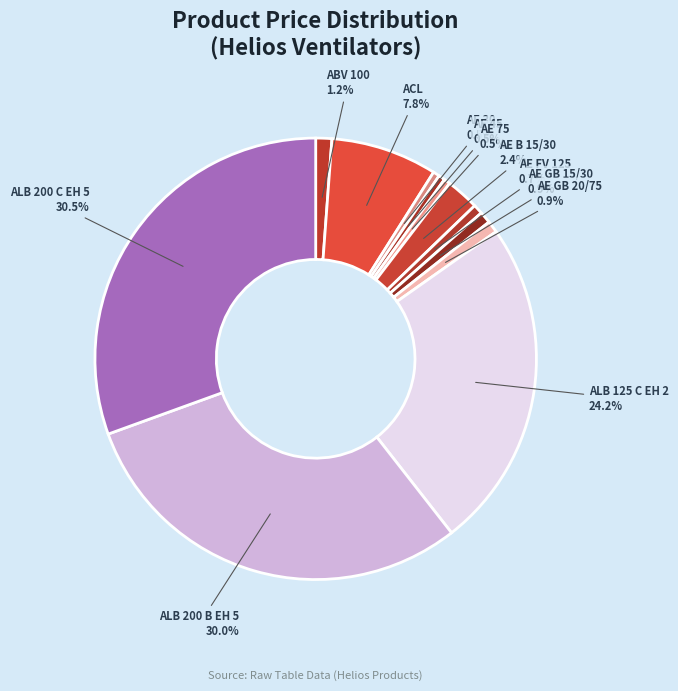

Does ABV 100 account for over 50% of the chart?

No